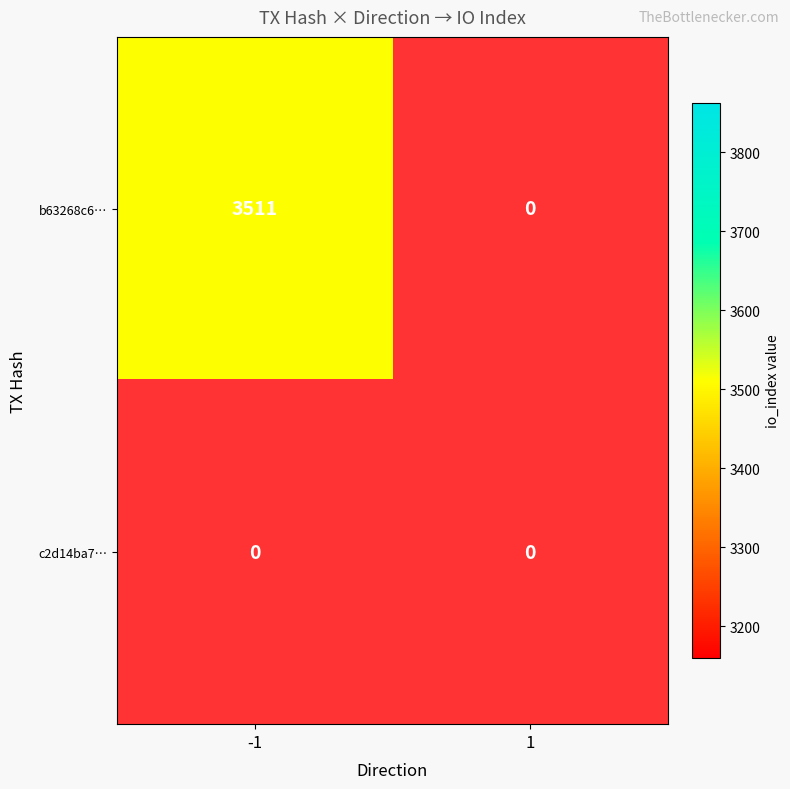

Reading left to right, transcribe all the data shown in this chart.

b63268c65df6d663074a06951948a130f0220ea: 3511	0
c2d14ba79e6fac824ec6e3d9931d29ab90e8c4e: 0	0